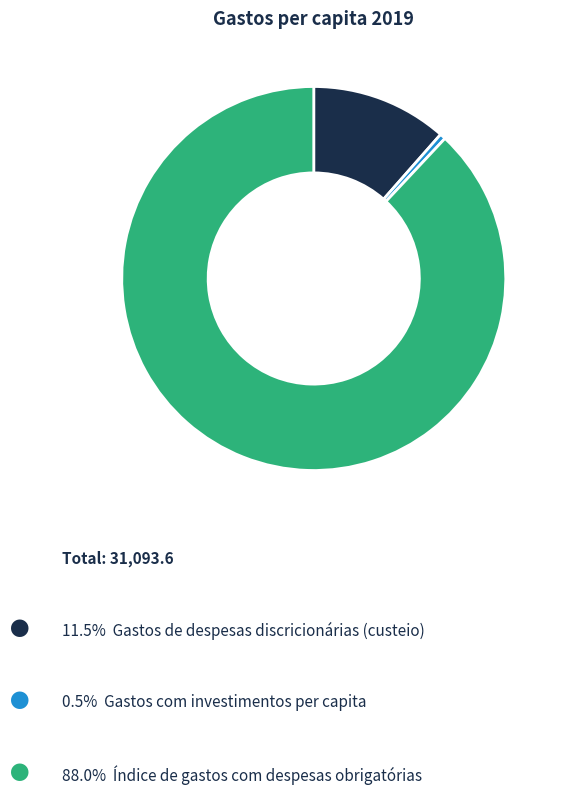

Count the number of slices in the pie.

3